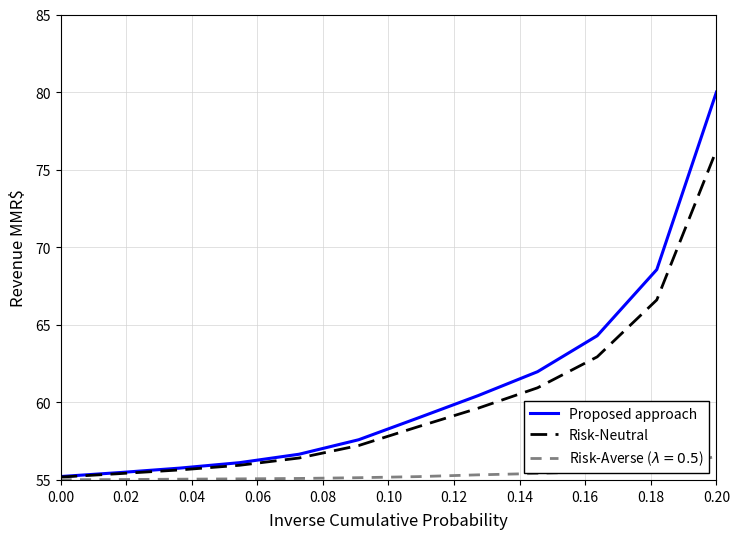

Which series has the widest spread of values?

Proposed approach